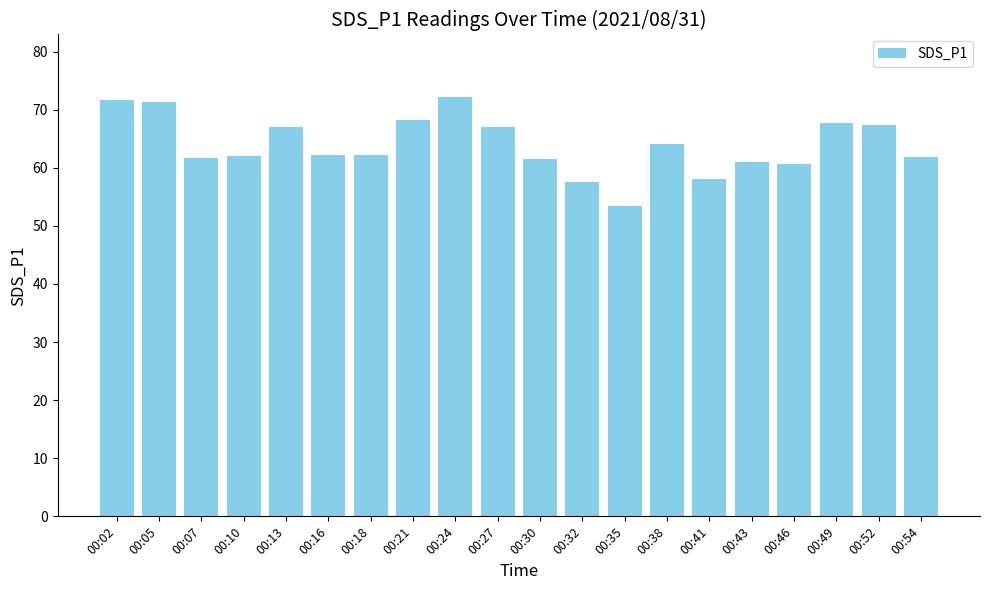

What is the sum of the values at 00:46 and 00:02?

132.2